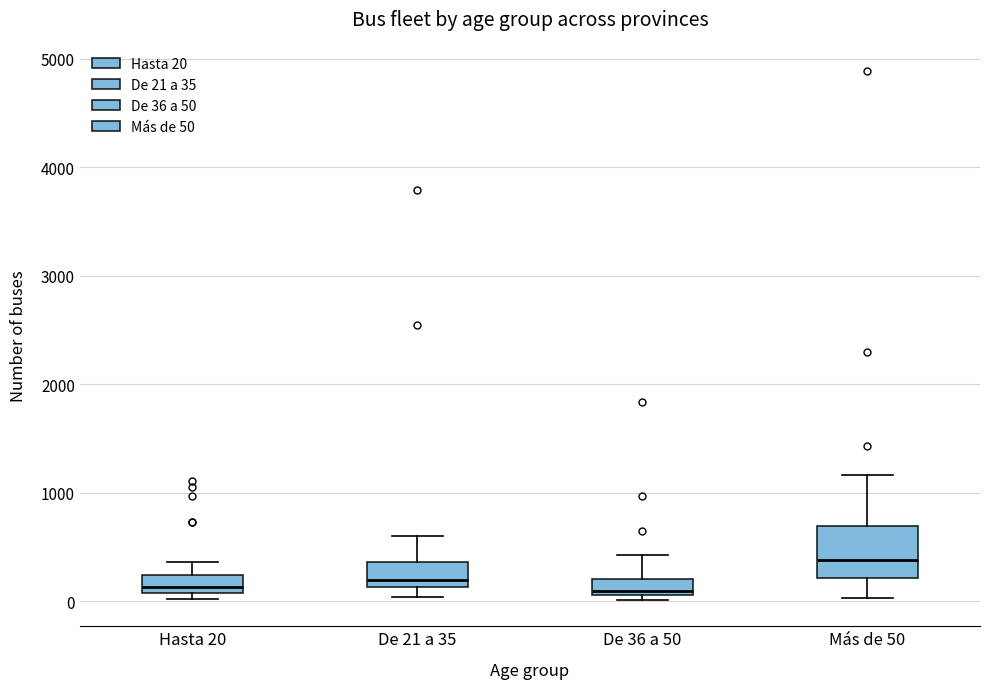

Reading left to right, read every box against the y-axis: the position of its median line, the range the box covers, and the ends of its whiskers. The values are not printed on the chart, so give them approximately, as read against the axis.

Hasta 20: median 100 (just above the box's lower edge), box 100 to 200, whiskers 0 to 400
De 21 a 35: median 200, box 100 to 400, whiskers 0 to 600
De 36 a 50: median 100 (just above the box's lower edge), box 100 to 200, whiskers 0 to 400
Más de 50: median 400, box 200 to 700, whiskers 0 to 1200